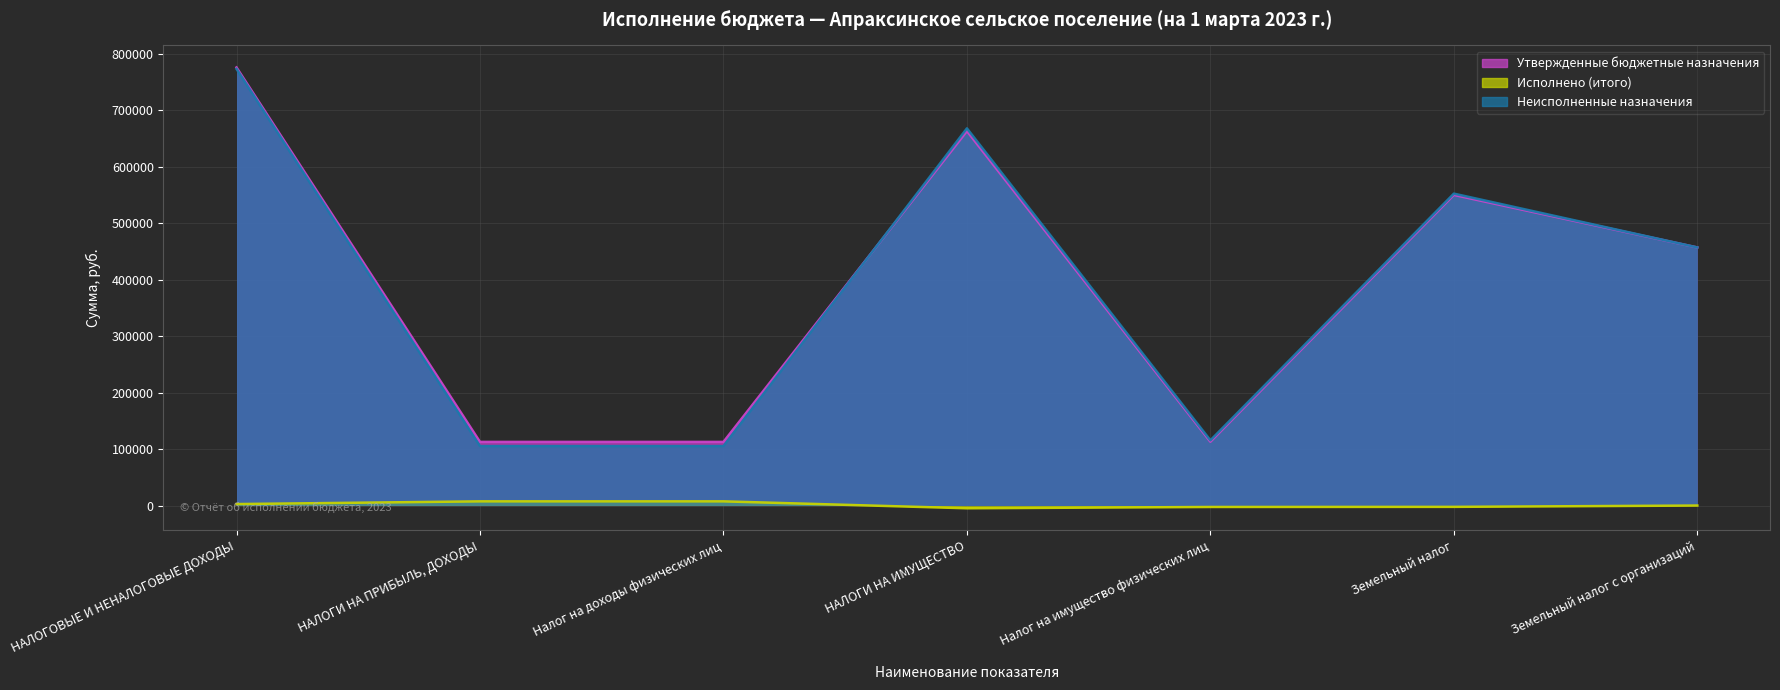

What is the label of the 1st point from the right?

Земельный налог с организаций